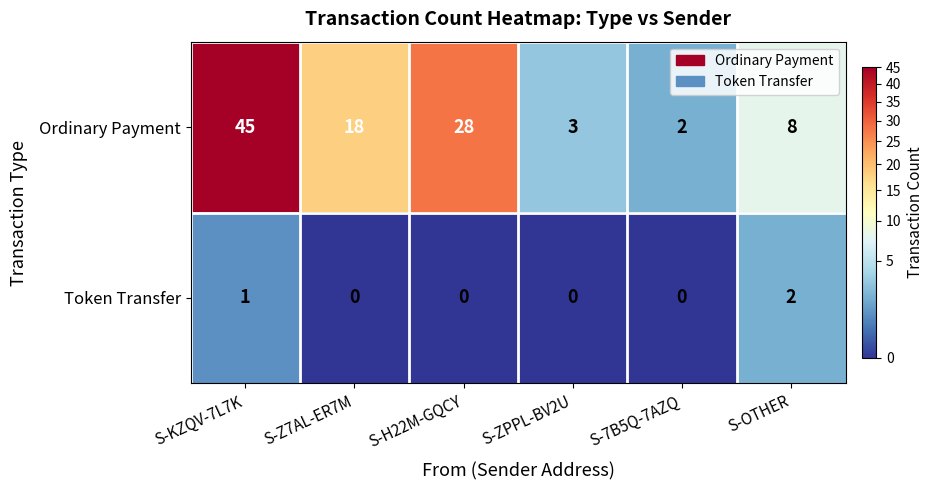

The value of Ordinary Payment at S-OTHER is 8. True or false?

True